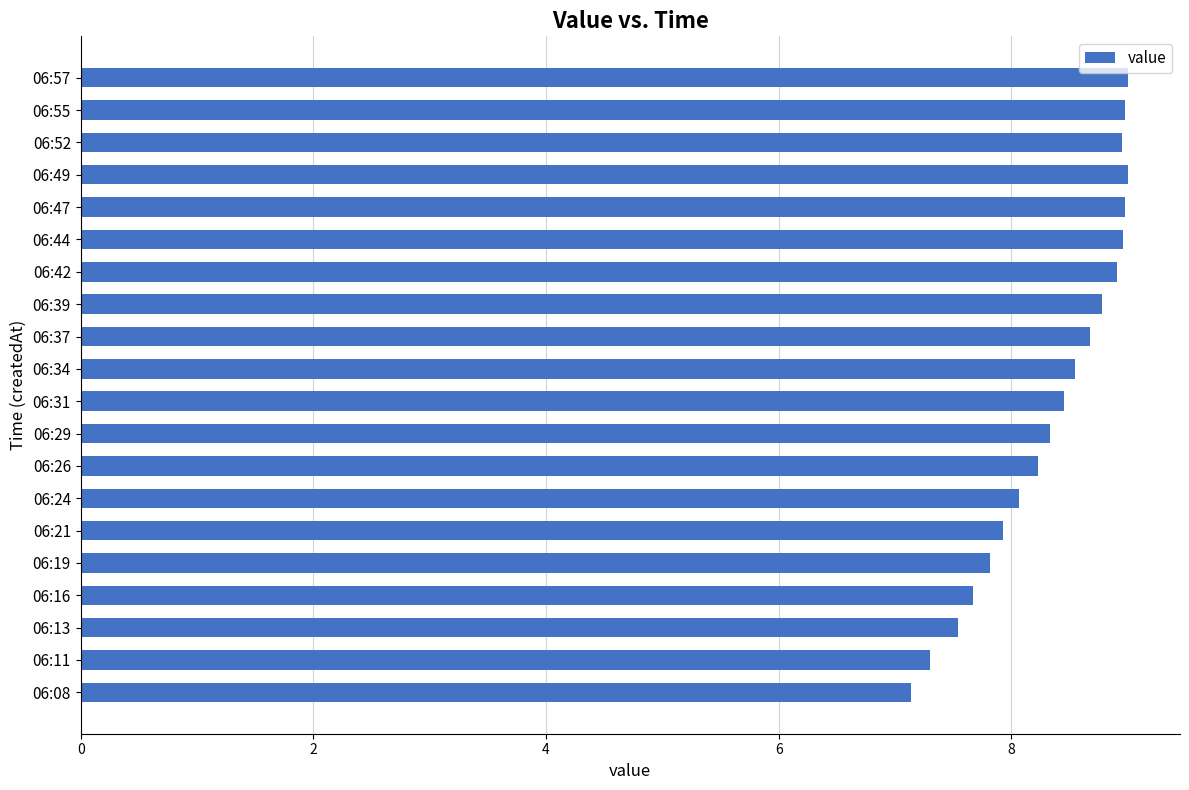

How many bars are there in total?

20